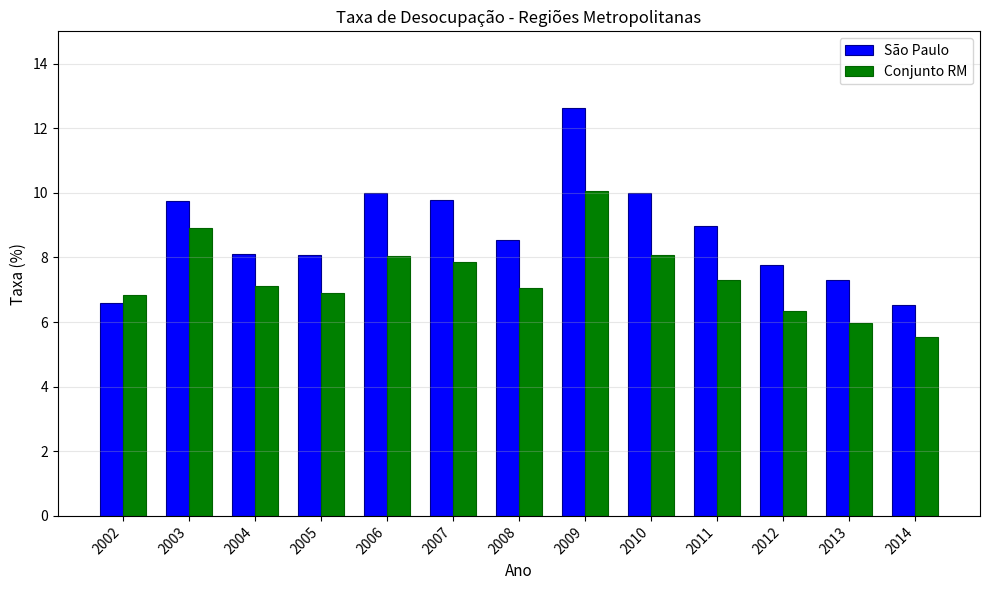

At which category is the sum across all series the highest?

2009